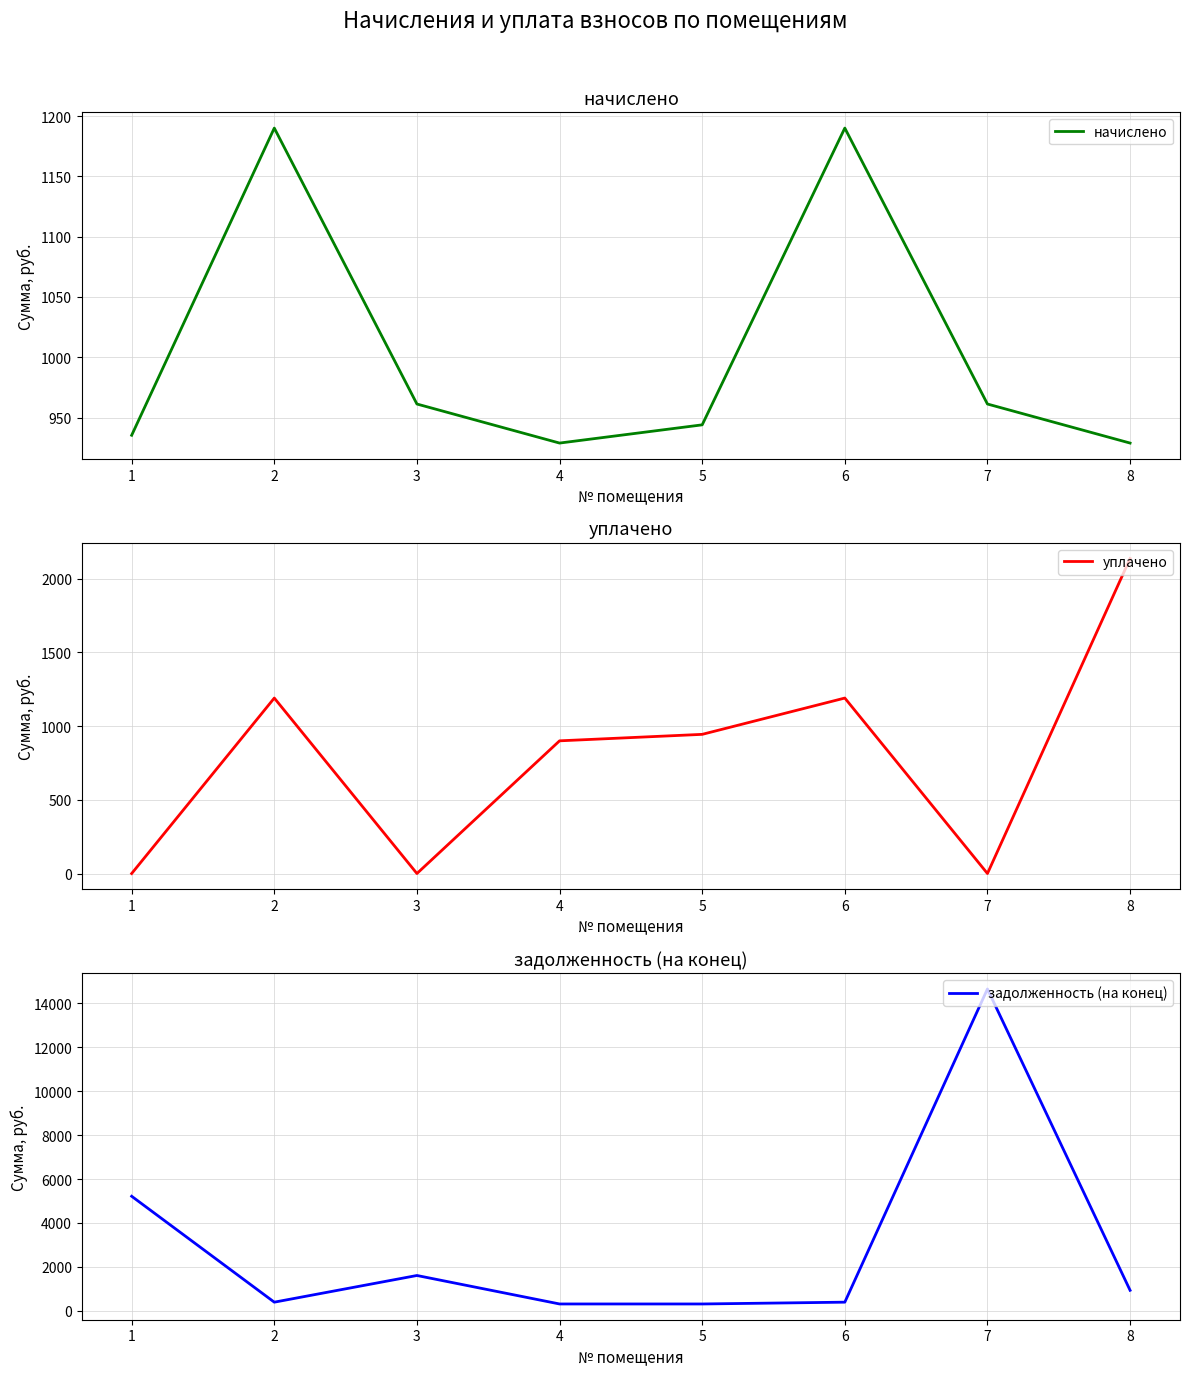

The уплачено series shows 0.0 at 1. True or false?

True